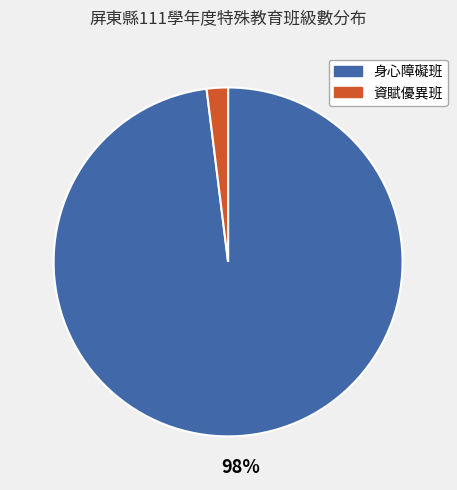

How many slices are in this pie chart?

2